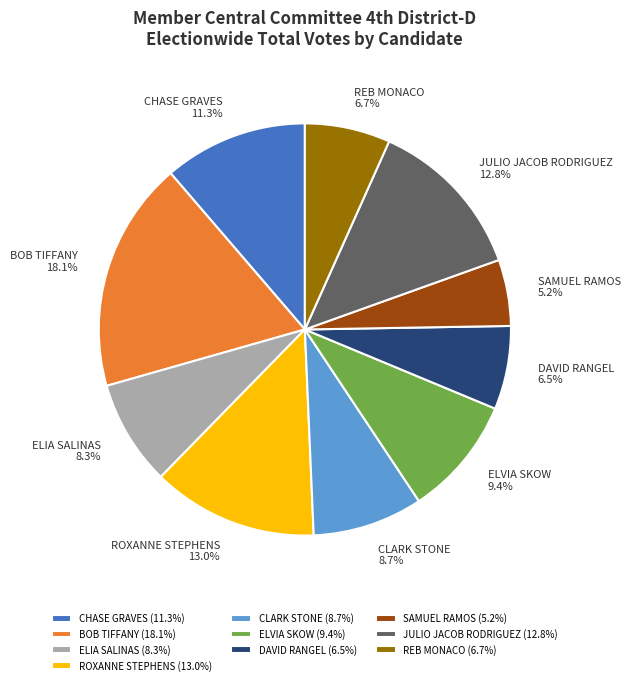

How many slices are in this pie chart?

10